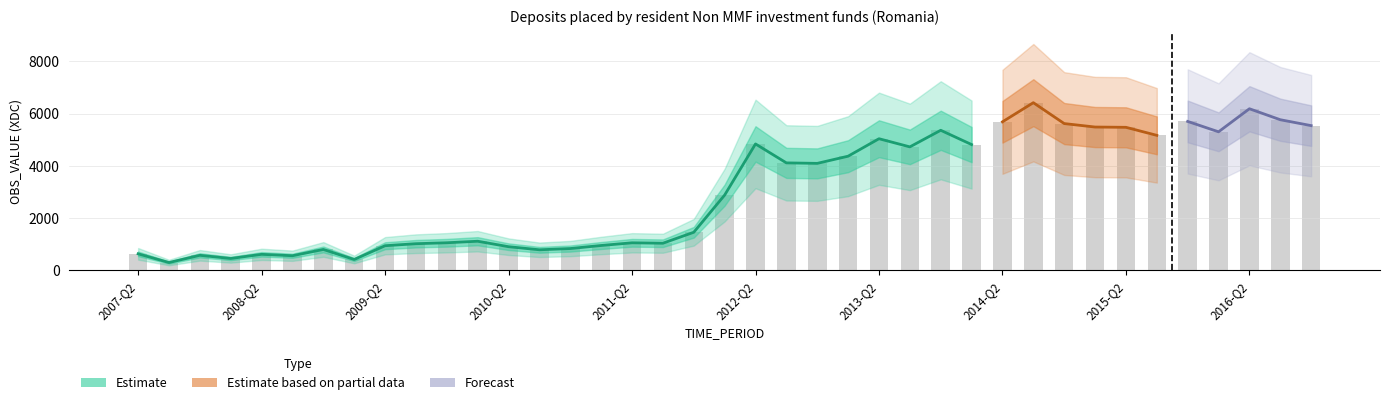

What value does the Estimate series have at 2009-Q2?

944.6